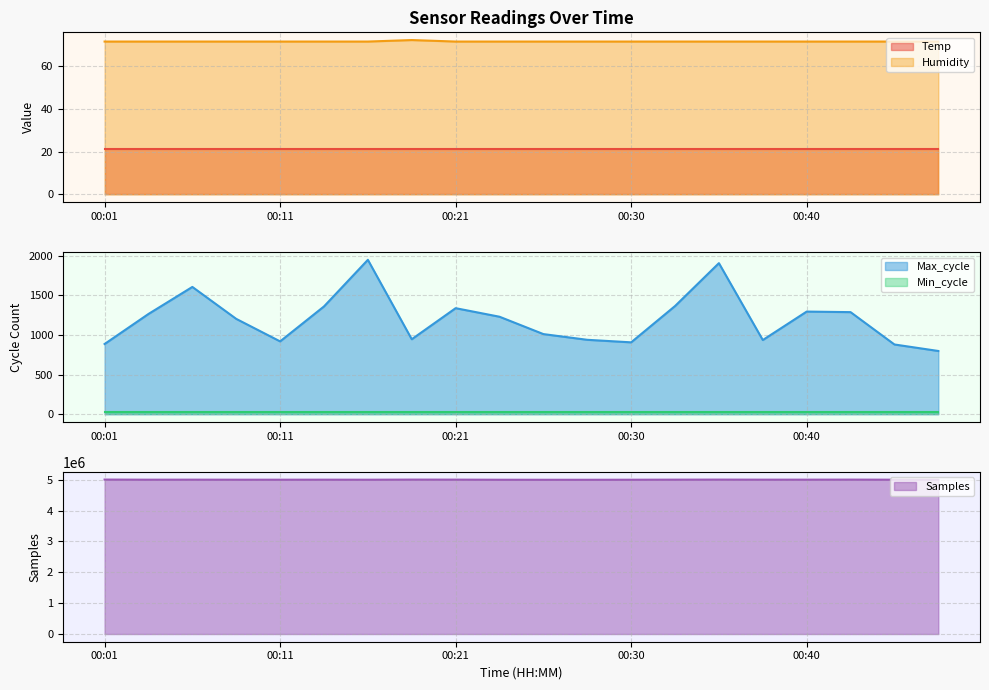

What is the lowest value of the Temp series?

21.1